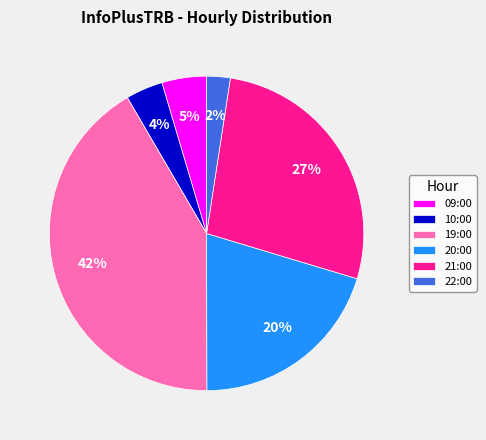

Do 10:00 and 19:00 together represent more than half of the pie?

No